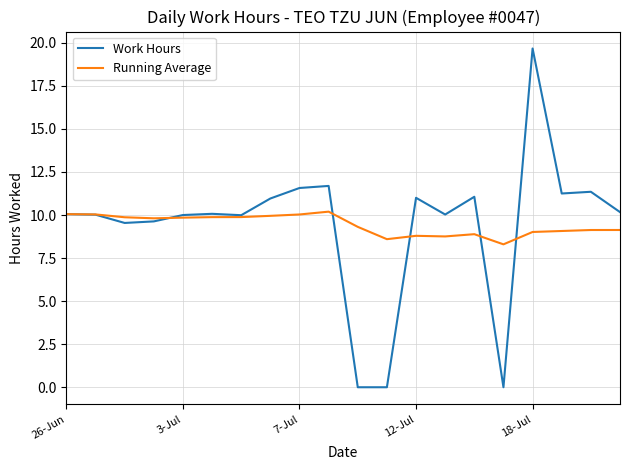

Which series has the largest range (max minus min)?

Work Hours